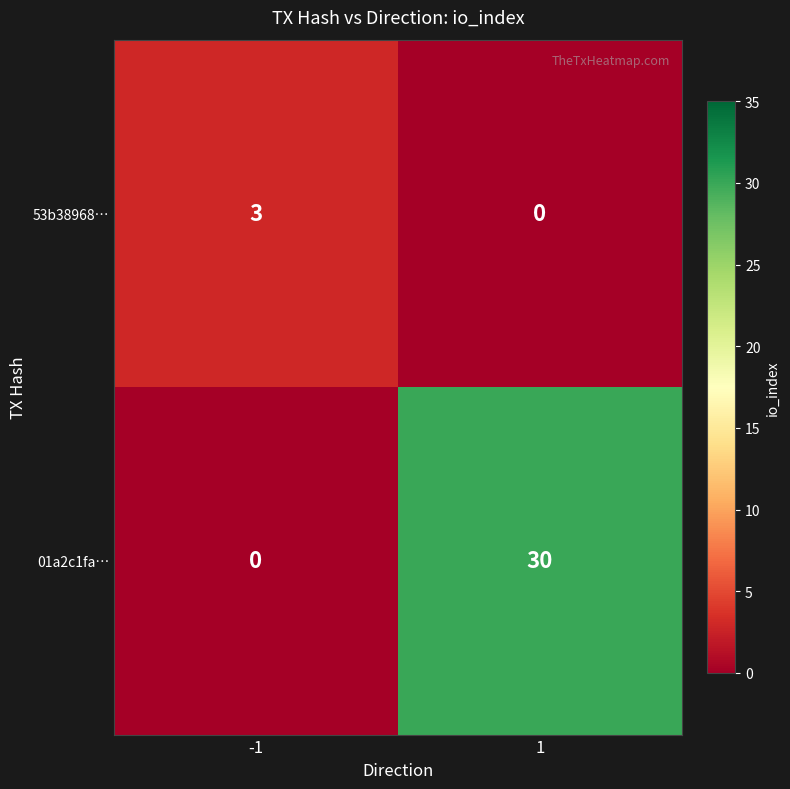

List the series in order of their overall mean, highest first.

01a2c1fa…, 53b38968…